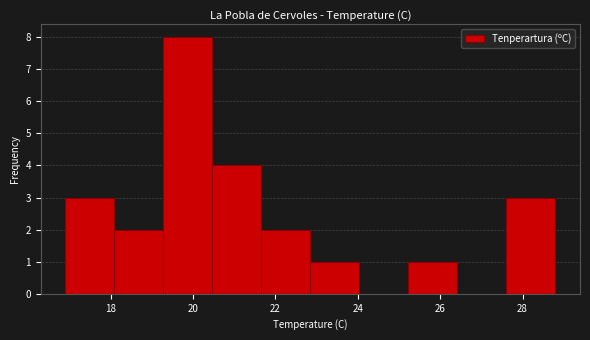

Reading left to right, transcribe this chart: for each bar, give the range it covers on the x-axis and its height. Neither the bar edges nor the heights are printed on the chart, so give them approximately, as read against the axes.

17.0 to 18.0: 3
18.0 to 19.2: 2
19.2 to 20.4: 8
20.4 to 21.6: 4
21.6 to 22.8: 2
22.8 to 24.0: 1
24.0 to 25.2: 0
25.2 to 26.4: 1
26.4 to 27.6: 0
27.6 to 28.8: 3